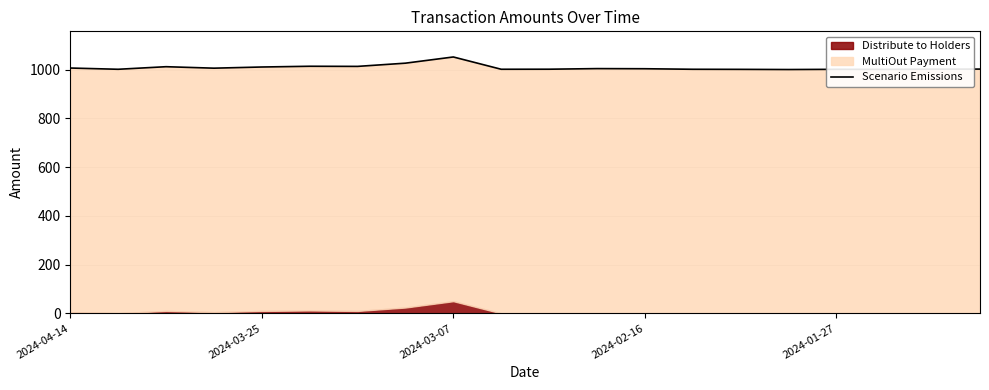

How many values exceed 1003?

10